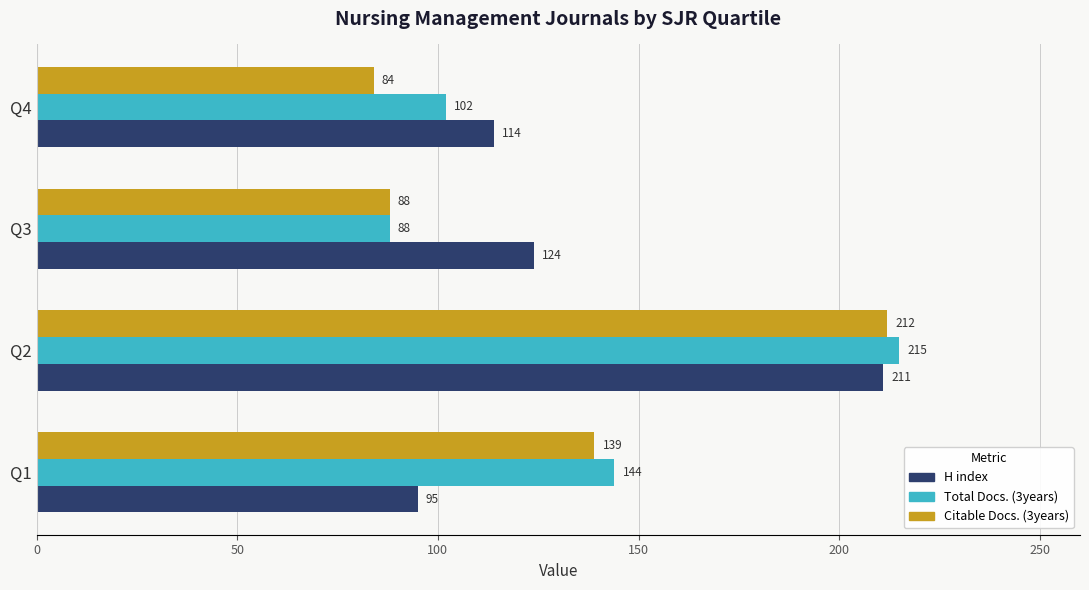

What is the average value of the H index series?

136